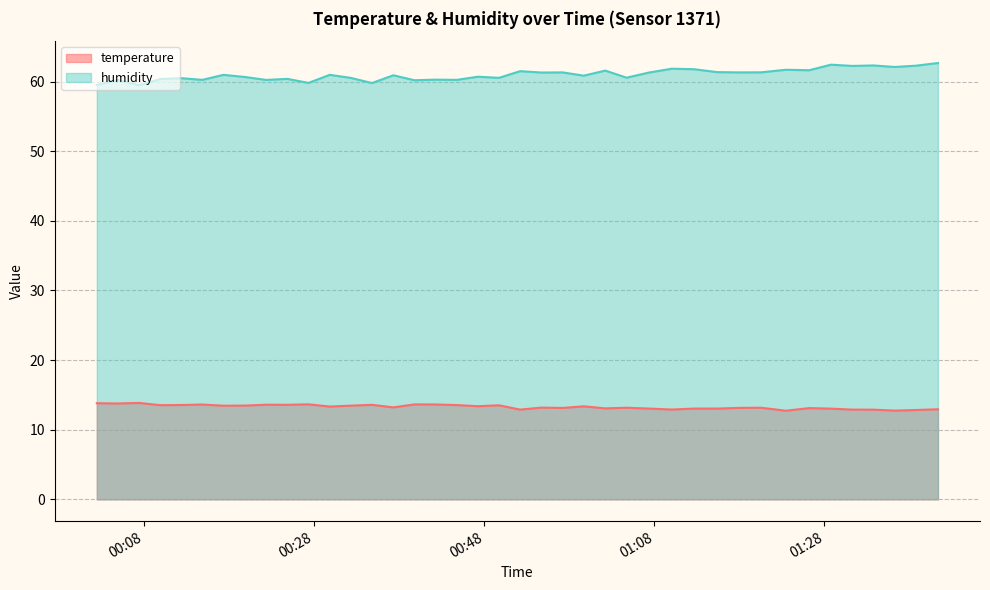

At which category is the sum across all series the highest?

2023-05-24T01:41:21